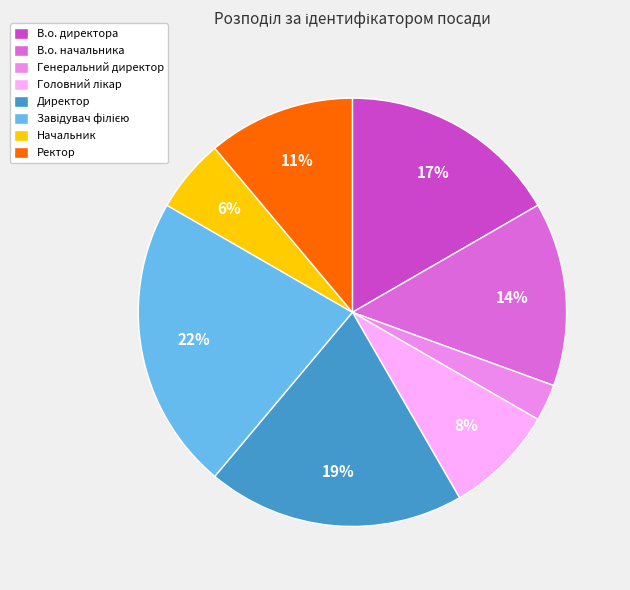

To the nearest percent, what portion does Директор represent?

19%